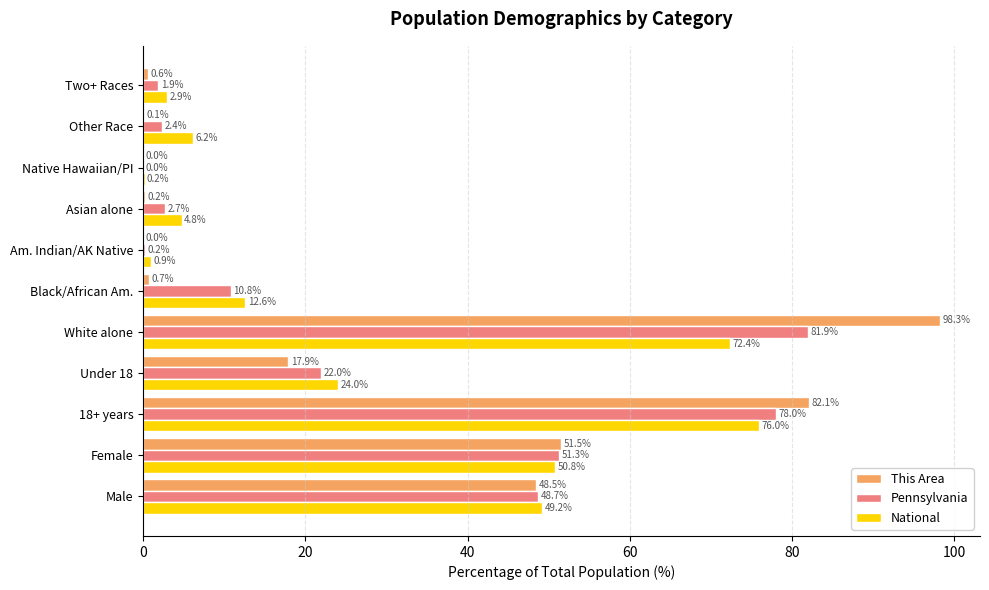

Read the Pennsylvania value at Female.

51.3